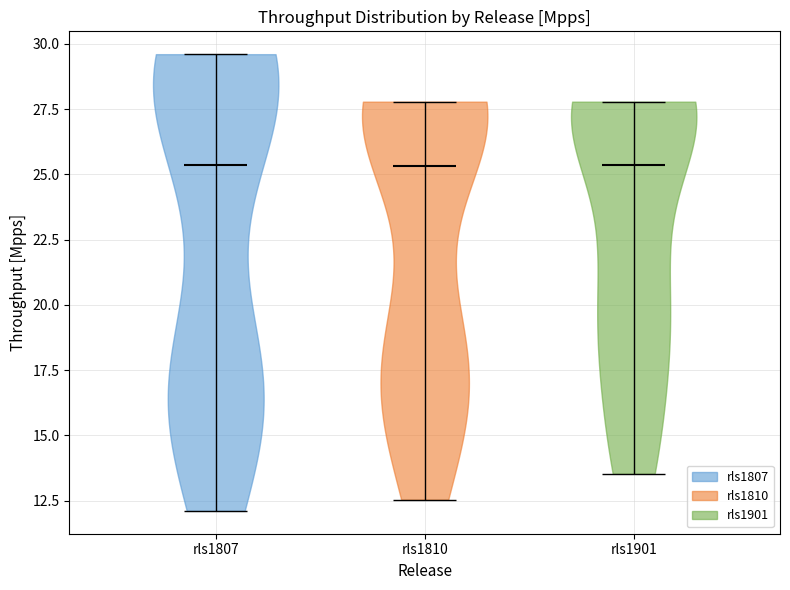

Reading left to right, read every violin against the y-axis: where its median line is, and the lowest and highest points it reaches. The values are not printed on the chart, so give them approximately, as read against the axis.

rls1807: median line 25.5, lowest point 12.0, highest point 29.5
rls1810: median line 25.5, lowest point 12.5, highest point 28.0
rls1901: median line 25.5, lowest point 13.5, highest point 28.0